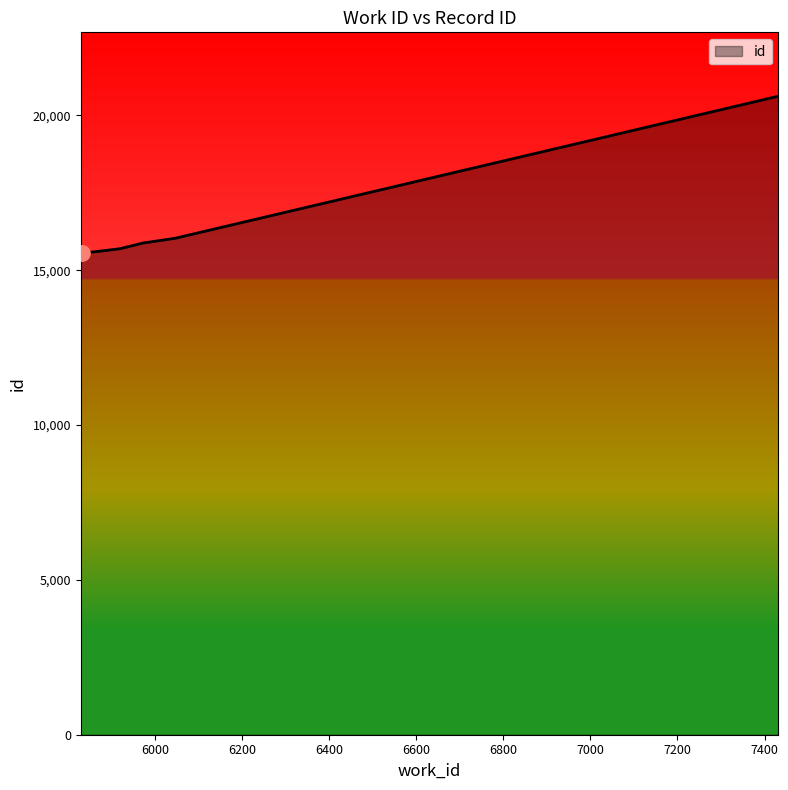

What is the smallest value displayed?

15551